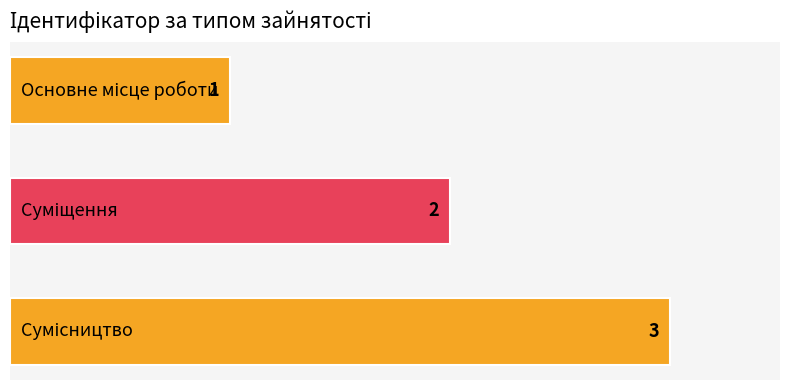

Count the values in the range 1 to 3.

3